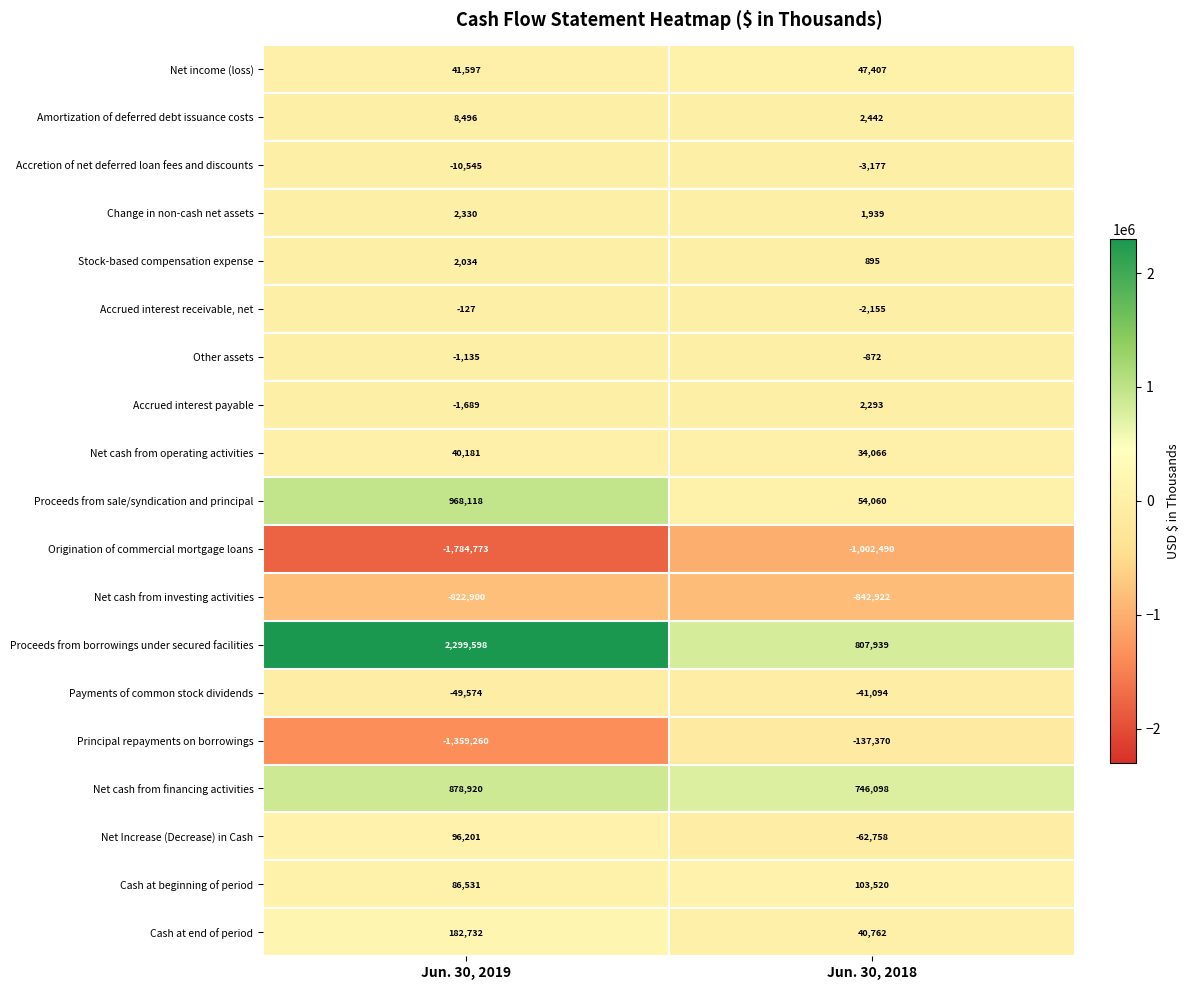

Rank the series at Jun. 30, 2019 from highest to lowest value.

Proceeds from borrowings under secured facilities, Proceeds from sale/syndication and principal, Net cash from financing activities, Cash at end of period, Net Increase (Decrease) in Cash, Cash at beginning of period, Net income (loss), Net cash from operating activities, Amortization of deferred debt issuance costs, Change in non-cash net assets, Stock-based compensation expense, Accrued interest receivable, net, Other assets, Accrued interest payable, Accretion of net deferred loan fees and discounts, Payments of common stock dividends, Net cash from investing activities, Principal repayments on borrowings, Origination of commercial mortgage loans